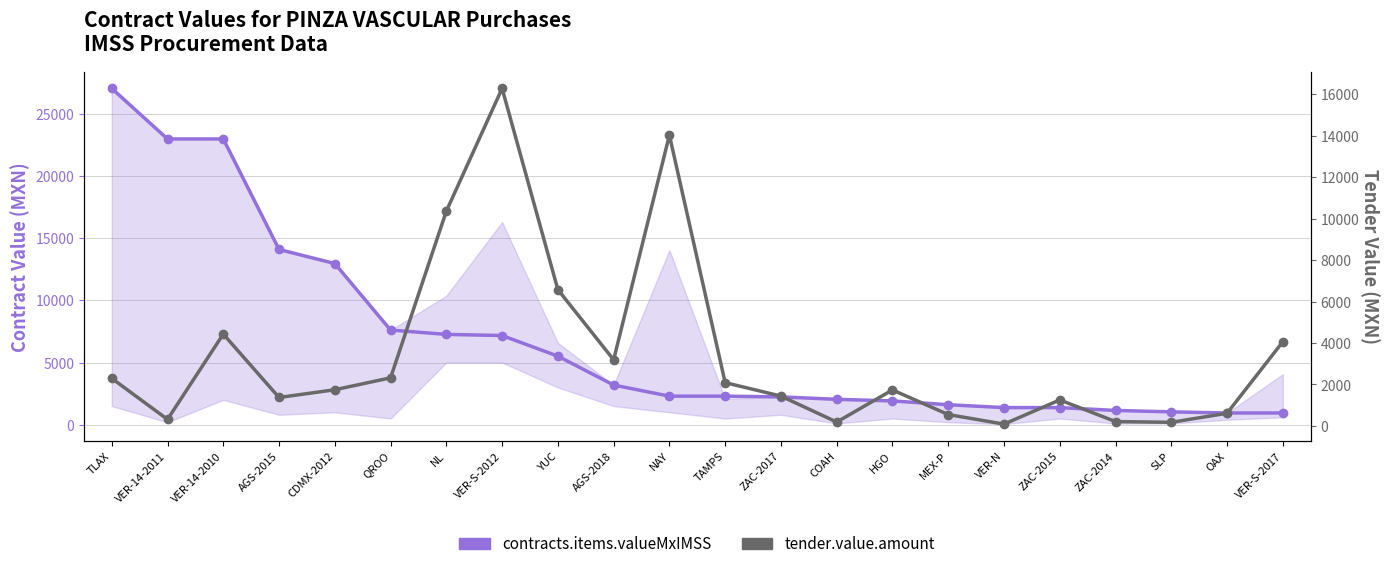

In tender.value.amount, how many points are lower than both neighbors (excluding endpoints)?

6